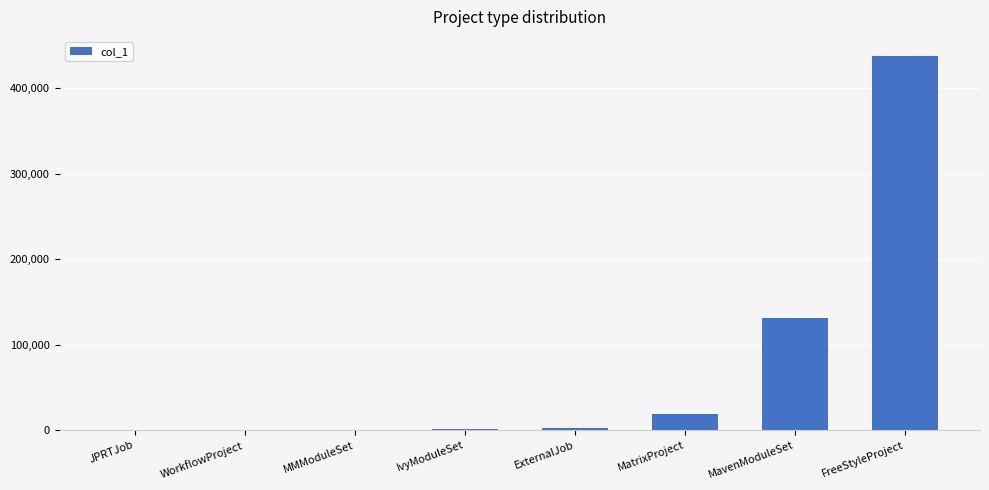

The value at MavenModuleSet is 130720. True or false?

True